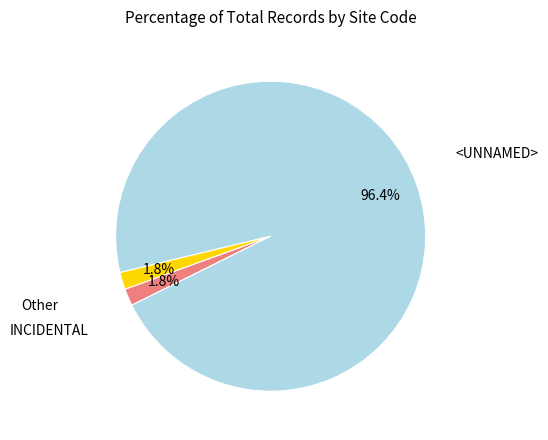

Which has a higher value, <UNNAMED> or INCIDENTAL?

<UNNAMED>